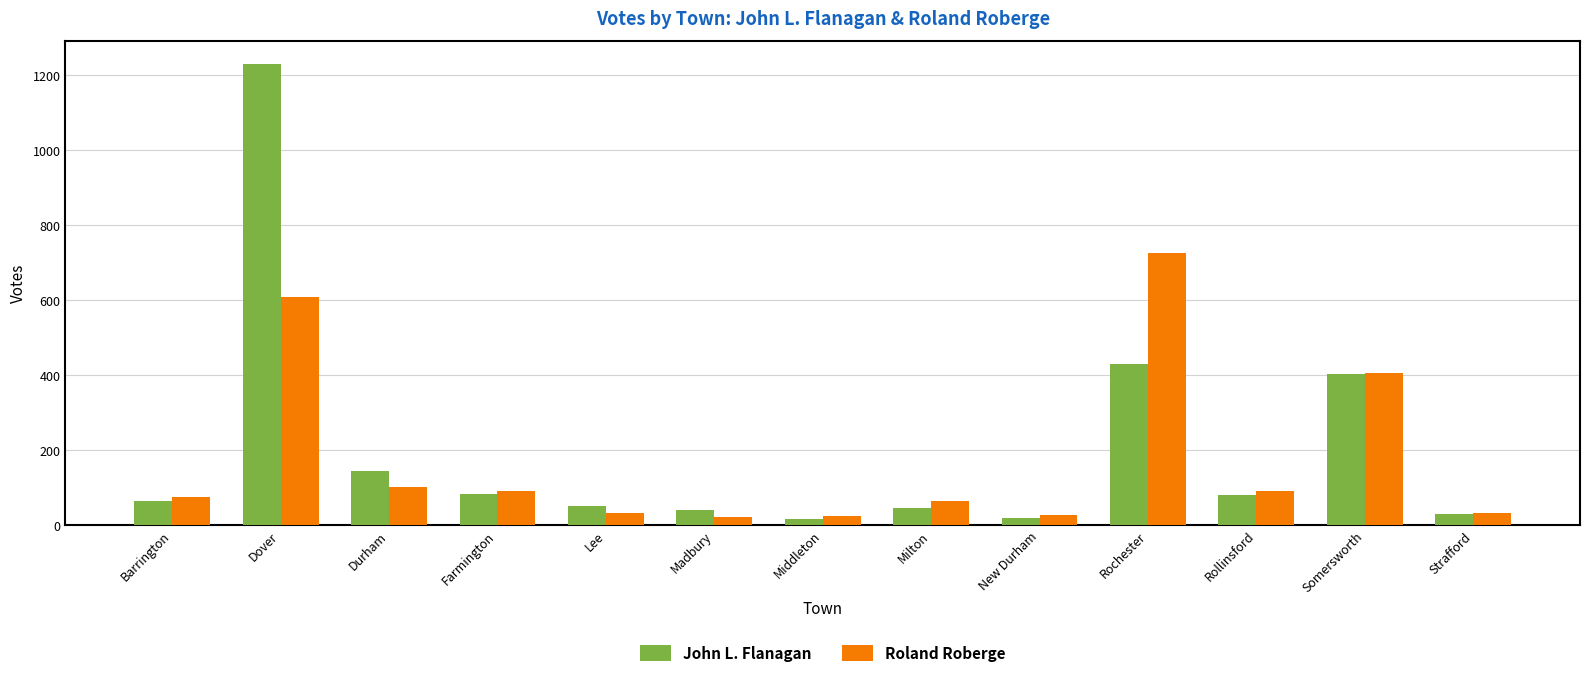

How many data points in John L. Flanagan are less than 63?

6